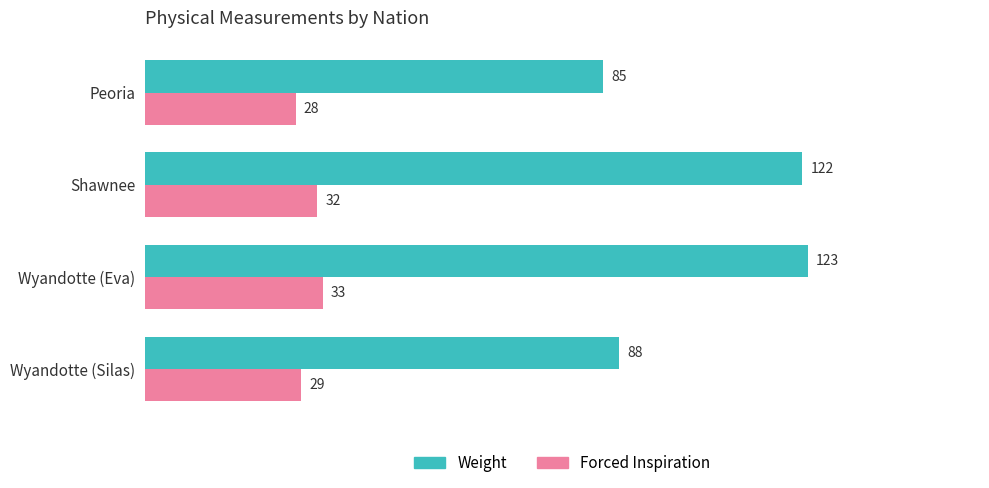

Which series has the widest spread of values?

Weight